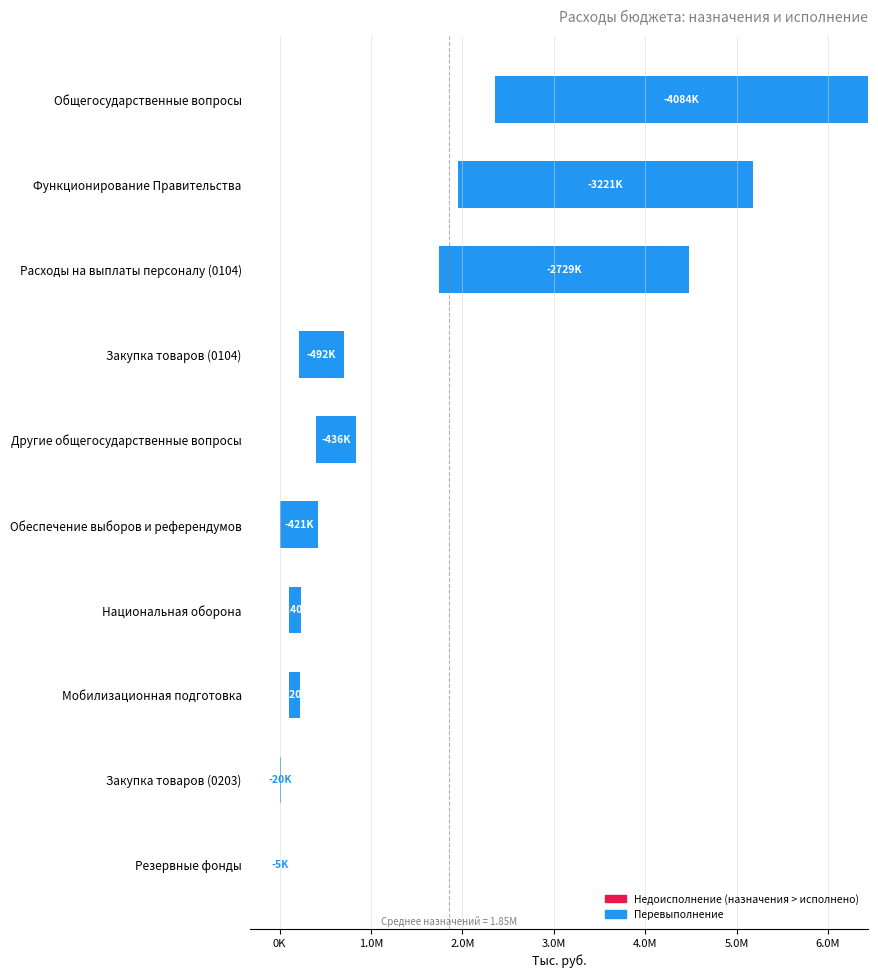

Reading left to right, what are all the values shown in this chart?

-5000.0	-19800.0	-120468.9	-140268.9	-421400.0	-436429.3	-491953.7	-2728997.6	-3220951.3	-4083780.5